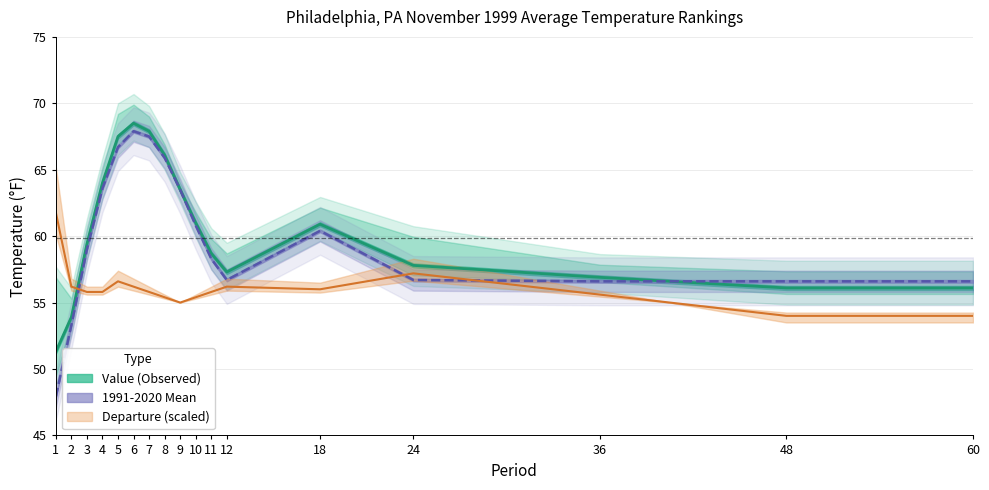

Reading left to right, what are all the values shown in this chart?

Value: 1=51.3	2=53.9	3=59.4	4=64.0	5=67.5	6=68.5	7=67.9	8=66.1	9=63.5	10=61.0	11=58.7	12=57.3	18=60.9	24=57.8	36=56.9	48=56.1	60=56.1
1991-2020 Mean: 1=47.9	2=53.3	3=59.0	4=63.6	5=66.7	6=67.9	7=67.5	8=65.9	9=63.5	10=60.8	11=58.3	12=56.7	18=60.4	24=56.7	36=56.6	48=56.6	60=56.6
Departure: 1=61.8	2=56.2	3=55.8	4=55.8	5=56.6	6=56.2	7=55.8	8=55.4	9=55.0	10=55.4	11=55.8	12=56.2	18=56.0	24=57.2	36=55.6	48=54.0	60=54.0